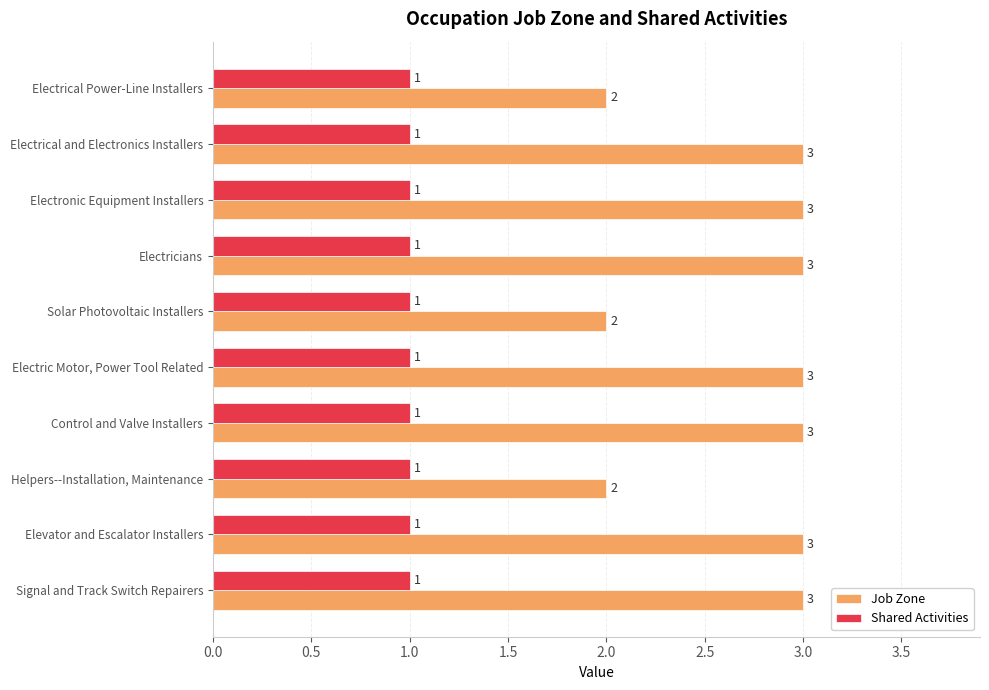

Which series has the widest spread of values?

Job Zone